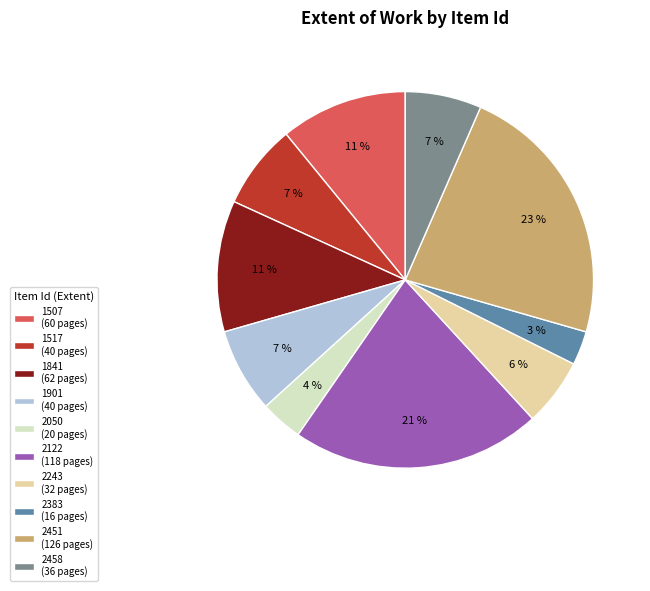

Is the sum of 2243 (32 pages) and 2458 (36 pages) greater than half?

No